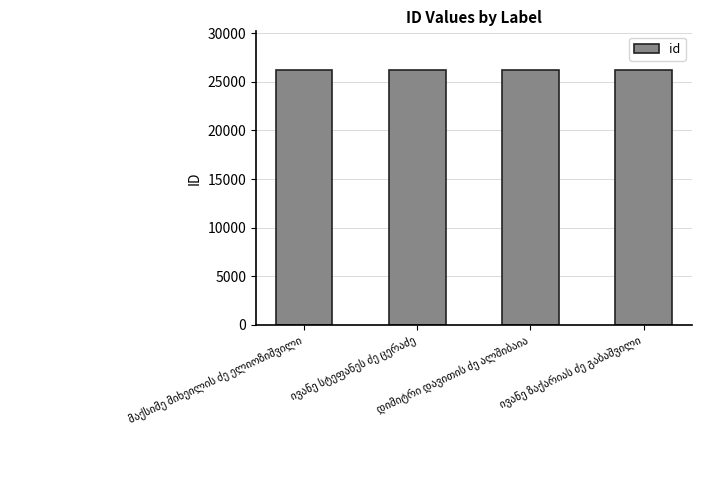

How many data points are less than 26249?

2